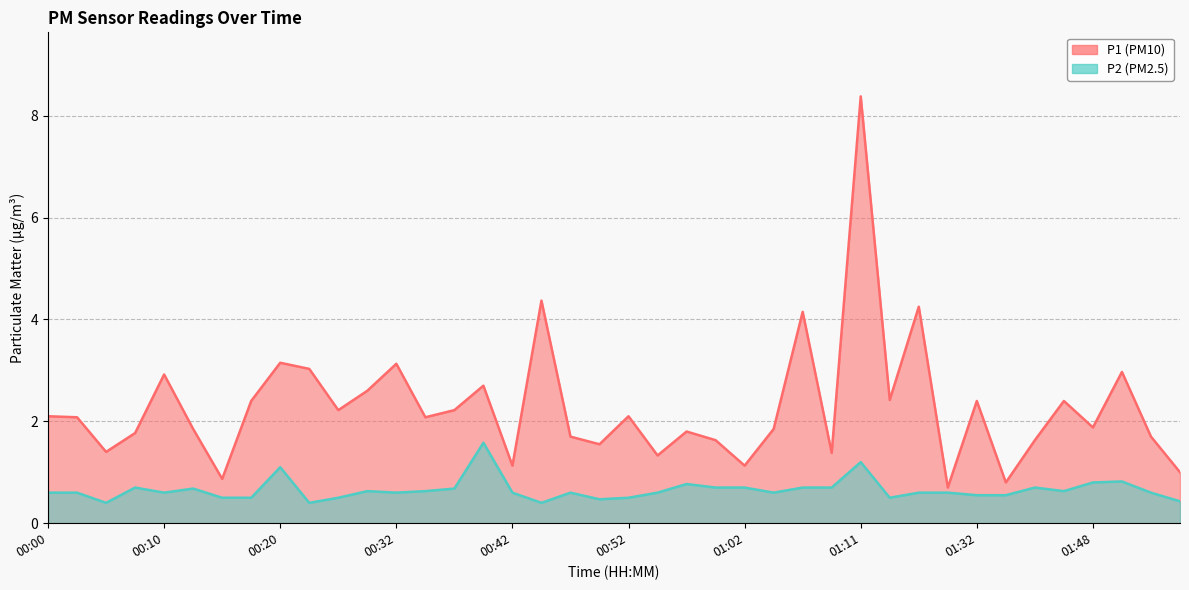

Rank the series by their average value, from highest to lowest.

P1, P2